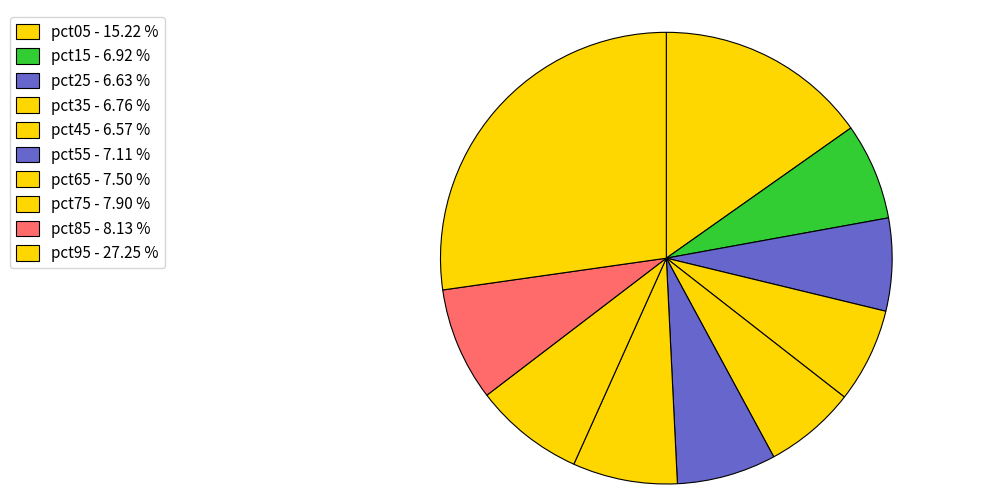

The pct05 slice represents 15% of the pie. True or false?

True